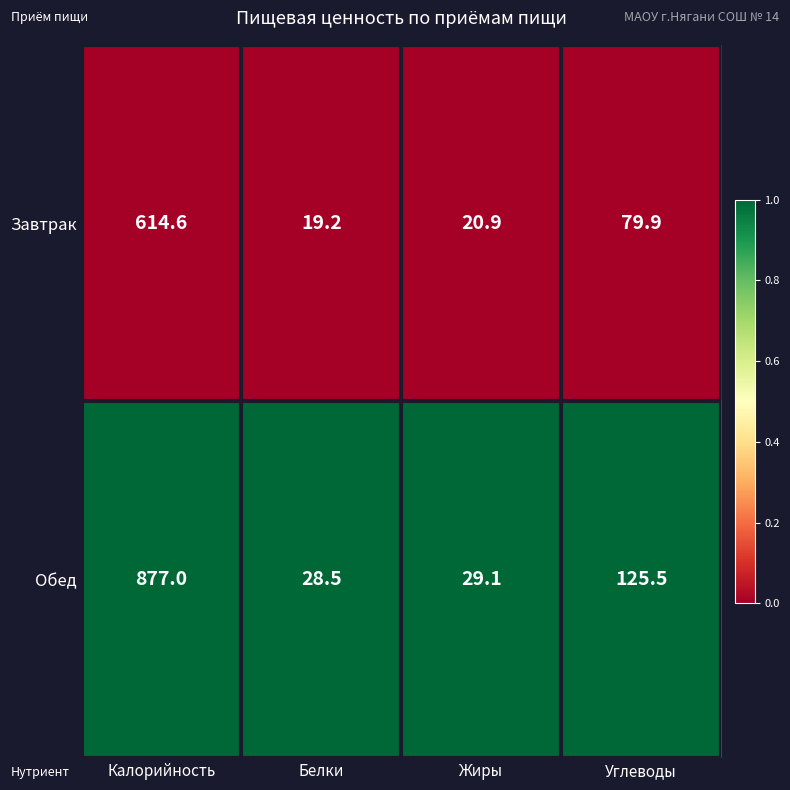

At which label is Обед closest to 452?

Углеводы